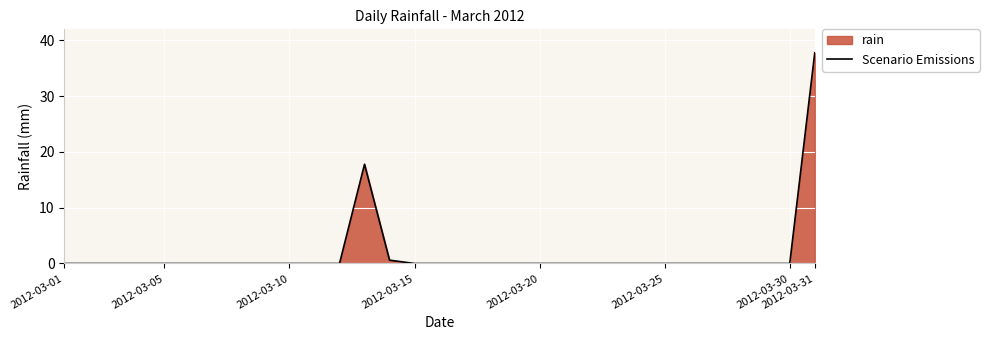

The chart shows a value of -11.4 at 2012-03-20. True or false?

False